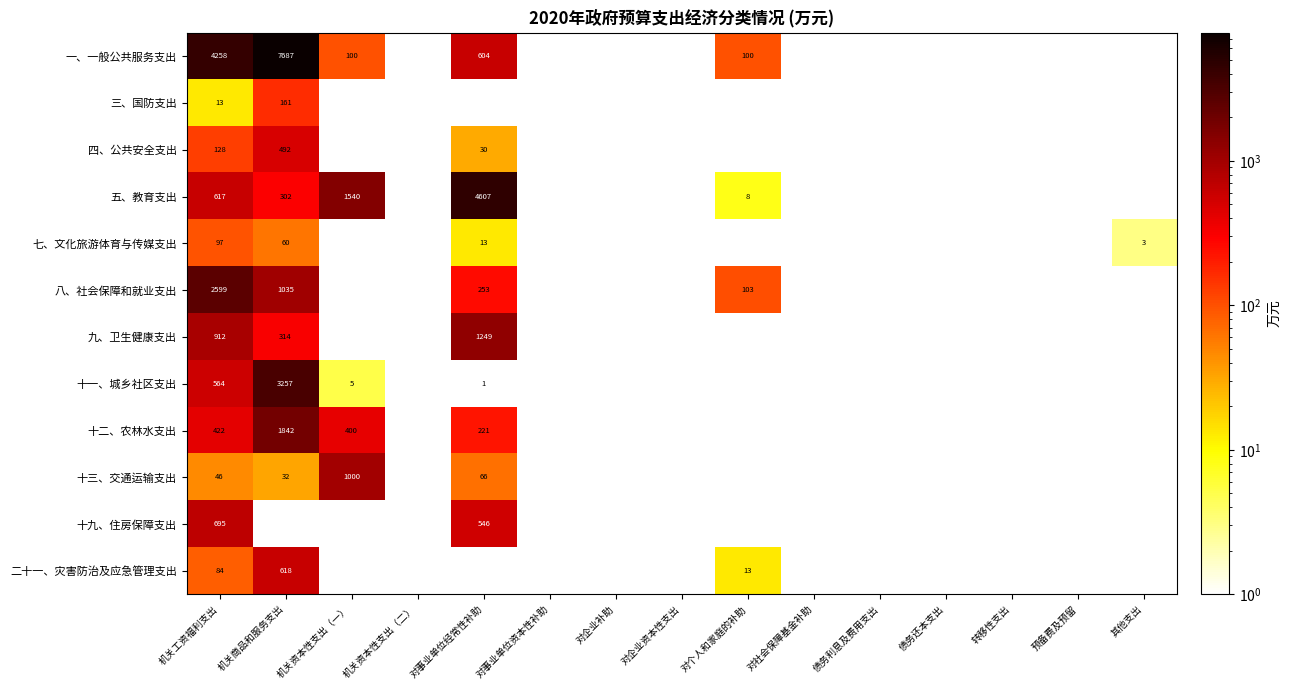

The value of 五、教育支出 at 对个人和家庭的补助 is 8. True or false?

True